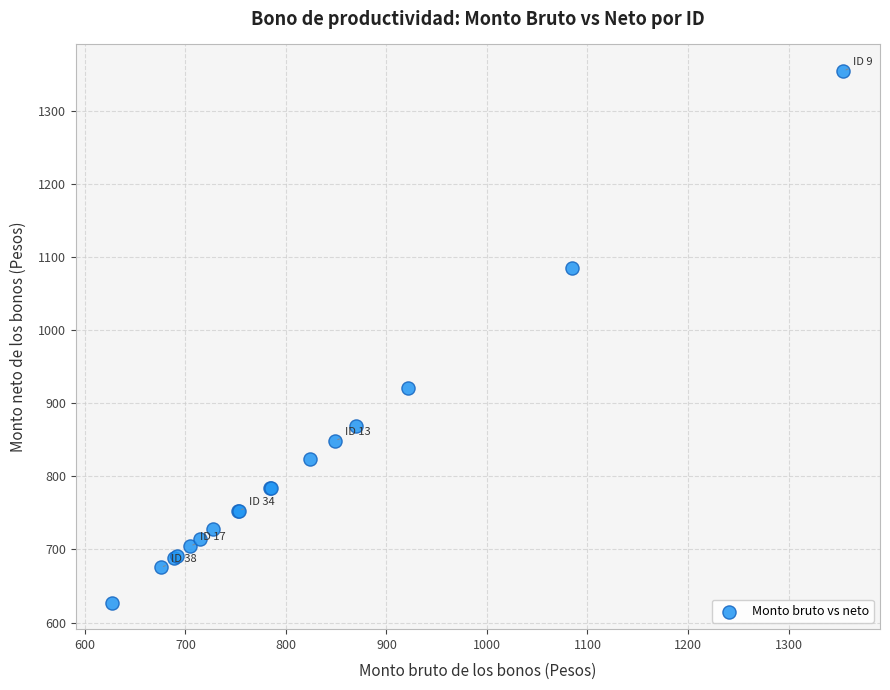

What Y value in the scatter plot is closest to 990?

921.2